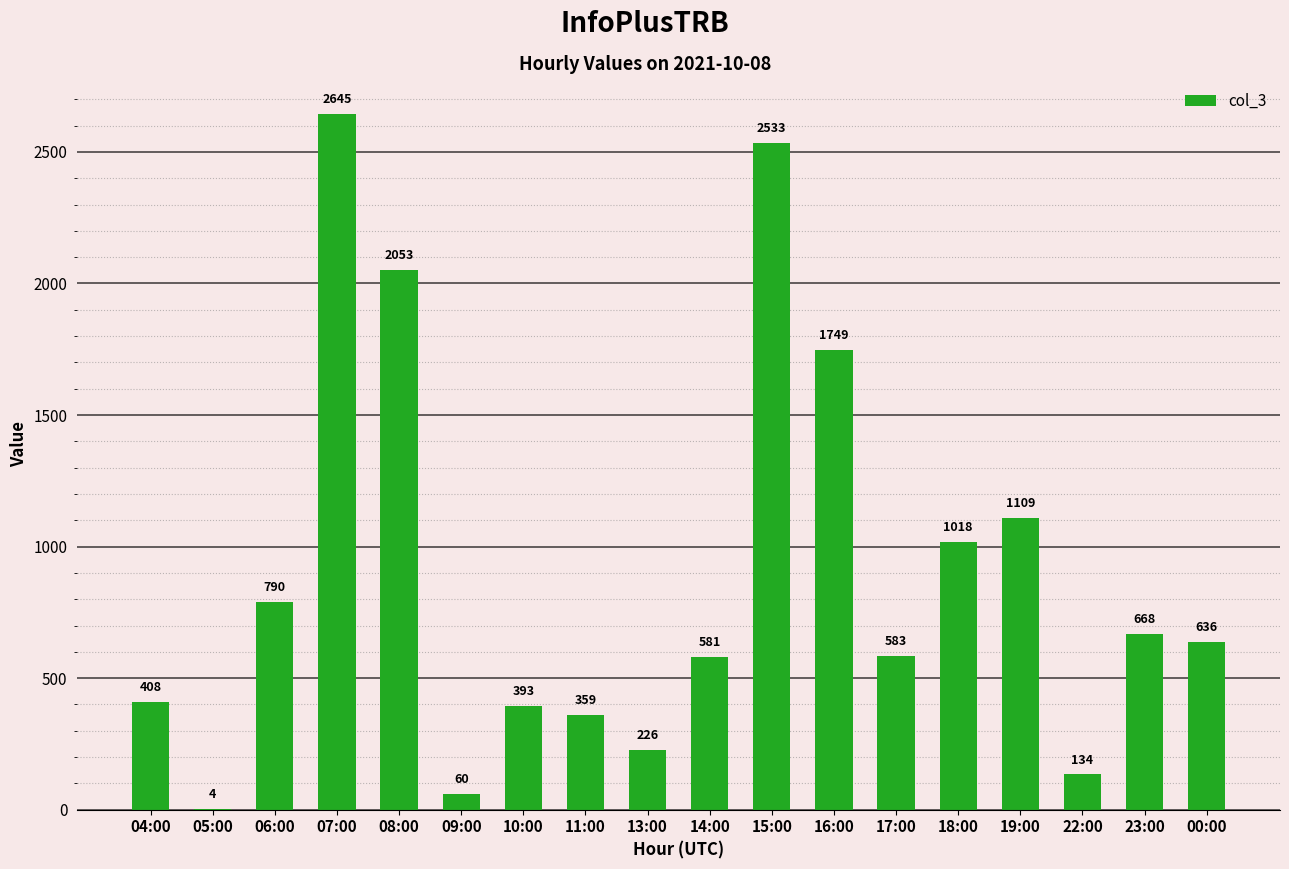

What is the maximum value shown in the chart?

2645